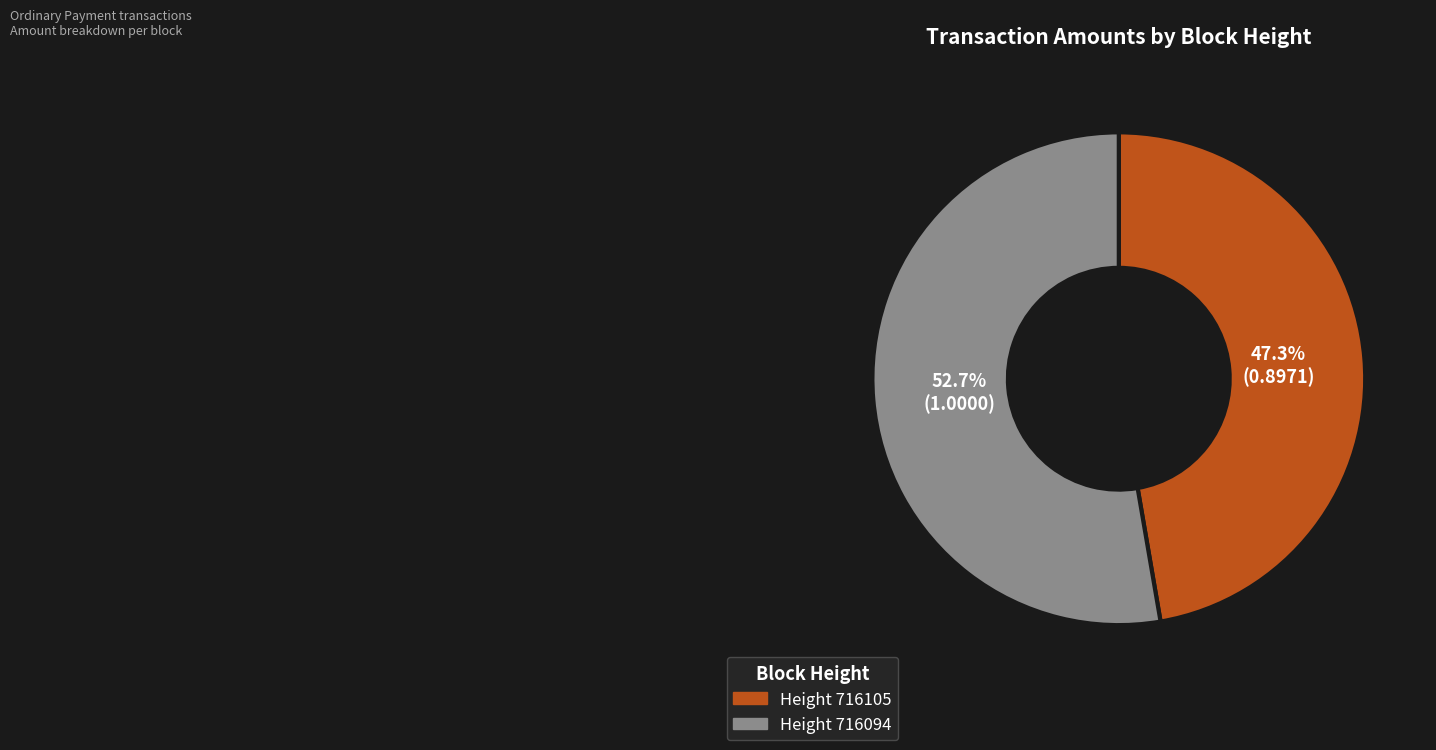

How many slices are in this pie chart?

2